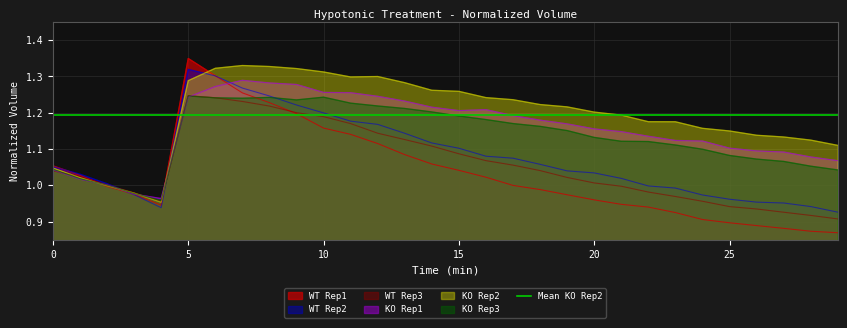

Reading left to right, extract all data points from this chart.

WT Rep1: 0=1.1	1=1.0	2=1.0	3=1.0	4=0.9	5=1.3	6=1.3	7=1.3	8=1.2	9=1.2	10=1.2	11=1.1	12=1.1	13=1.1	14=1.1	15=1.0	16=1.0	17=1.0	18=1.0	19=1.0	20=1.0	21=0.9	22=0.9	23=0.9	24=0.9	25=0.9	26=0.9	27=0.9	28=0.9	29=0.9
WT Rep2: 0=1.1	1=1.0	2=1.0	3=1.0	4=0.9	5=1.3	6=1.3	7=1.3	8=1.2	9=1.2	10=1.2	11=1.2	12=1.2	13=1.1	14=1.1	15=1.1	16=1.1	17=1.1	18=1.1	19=1.0	20=1.0	21=1.0	22=1.0	23=1.0	24=1.0	25=1.0	26=1.0	27=1.0	28=0.9	29=0.9
WT Rep3: 0=1.0	1=1.0	2=1.0	3=1.0	4=1.0	5=1.2	6=1.2	7=1.2	8=1.2	9=1.2	10=1.2	11=1.2	12=1.1	13=1.1	14=1.1	15=1.1	16=1.1	17=1.1	18=1.0	19=1.0	20=1.0	21=1.0	22=1.0	23=1.0	24=1.0	25=0.9	26=0.9	27=0.9	28=0.9	29=0.9
KO Rep1: 0=1.0	1=1.0	2=1.0	3=1.0	4=1.0	5=1.2	6=1.3	7=1.3	8=1.3	9=1.3	10=1.3	11=1.3	12=1.2	13=1.2	14=1.2	15=1.2	16=1.2	17=1.2	18=1.2	19=1.2	20=1.2	21=1.1	22=1.1	23=1.1	24=1.1	25=1.1	26=1.1	27=1.1	28=1.1	29=1.1
KO Rep2: 0=1.0	1=1.0	2=1.0	3=1.0	4=1.0	5=1.3	6=1.3	7=1.3	8=1.3	9=1.3	10=1.3	11=1.3	12=1.3	13=1.3	14=1.3	15=1.3	16=1.2	17=1.2	18=1.2	19=1.2	20=1.2	21=1.2	22=1.2	23=1.2	24=1.2	25=1.1	26=1.1	27=1.1	28=1.1	29=1.1
KO Rep3: 0=1.0	1=1.0	2=1.0	3=1.0	4=1.0	5=1.2	6=1.2	7=1.2	8=1.2	9=1.2	10=1.2	11=1.2	12=1.2	13=1.2	14=1.2	15=1.2	16=1.2	17=1.2	18=1.2	19=1.2	20=1.1	21=1.1	22=1.1	23=1.1	24=1.1	25=1.1	26=1.1	27=1.1	28=1.1	29=1.0